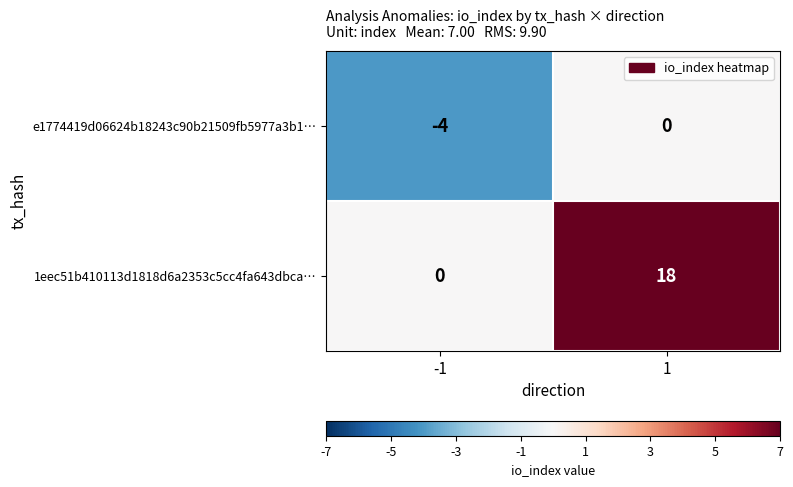

Read the e1774419d06624b18243c90b21509fb5977a3b1… value at -1.

-4